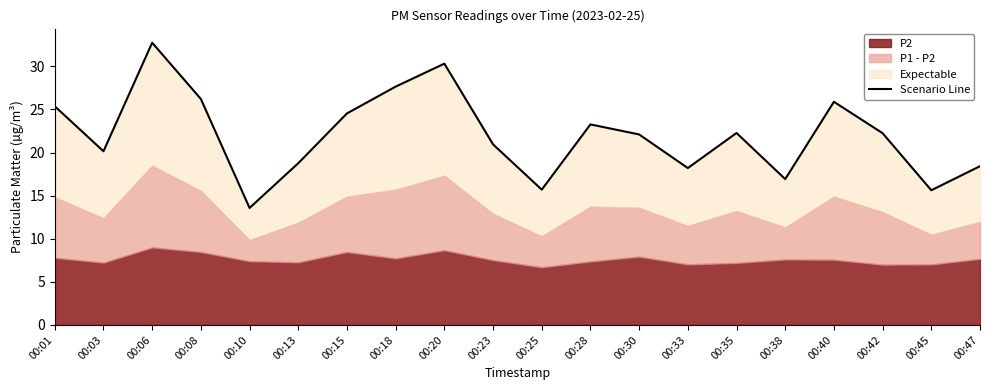

Rank the categories by value from lowest to highest.

00:10, 00:45, 00:25, 00:38, 00:33, 00:47, 00:13, 00:03, 00:23, 00:30, 00:42, 00:35, 00:28, 00:15, 00:01, 00:40, 00:08, 00:18, 00:20, 00:06